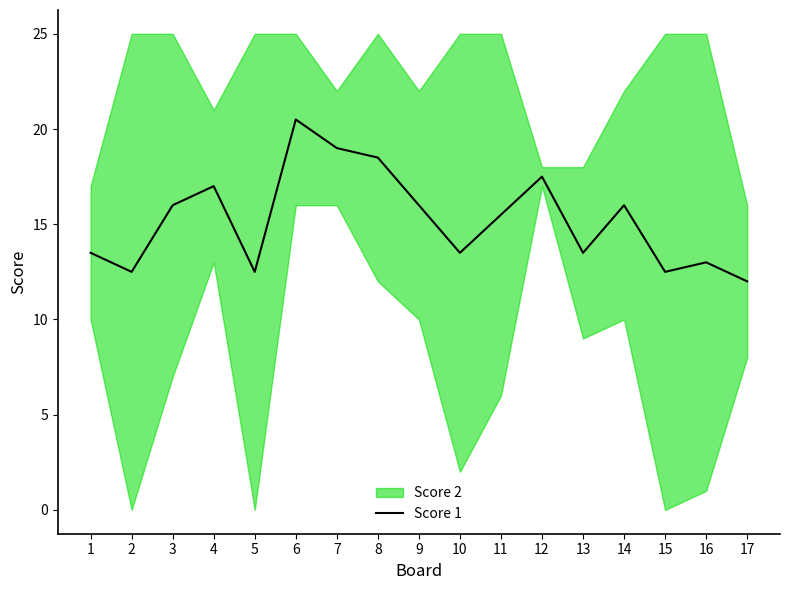

The chart shows a value of 13.0 at 16. True or false?

True